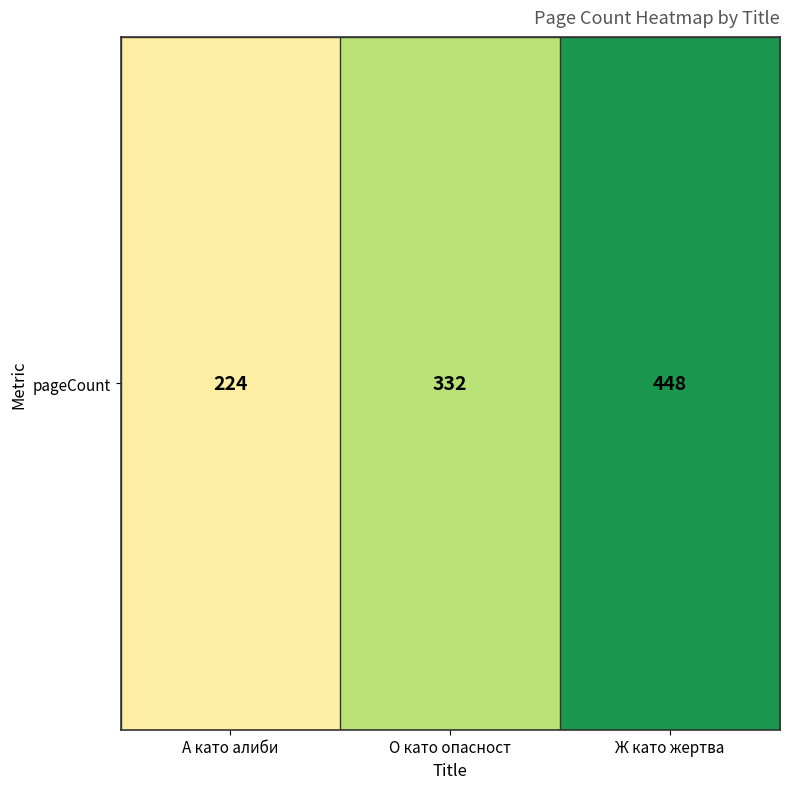

What is the ratio of the value at О като опасност to the value at А като алиби?

1.5